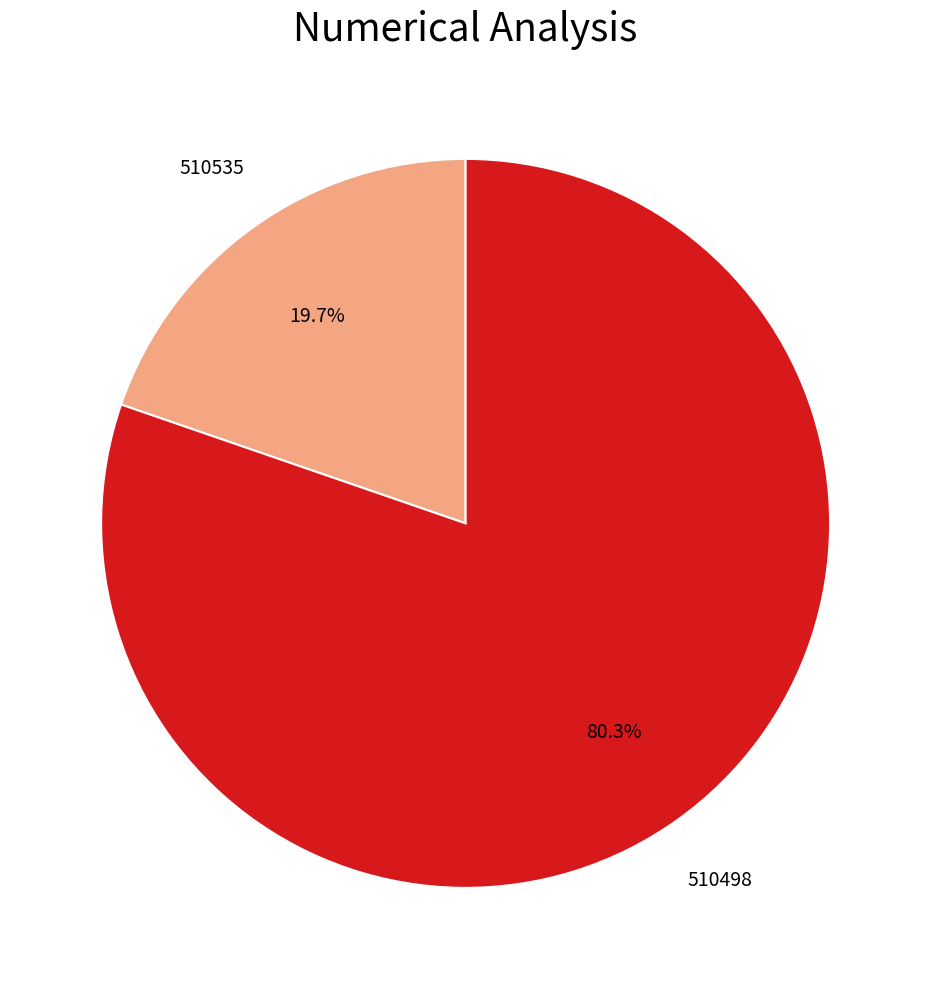

Does any single category account for the majority?

Yes